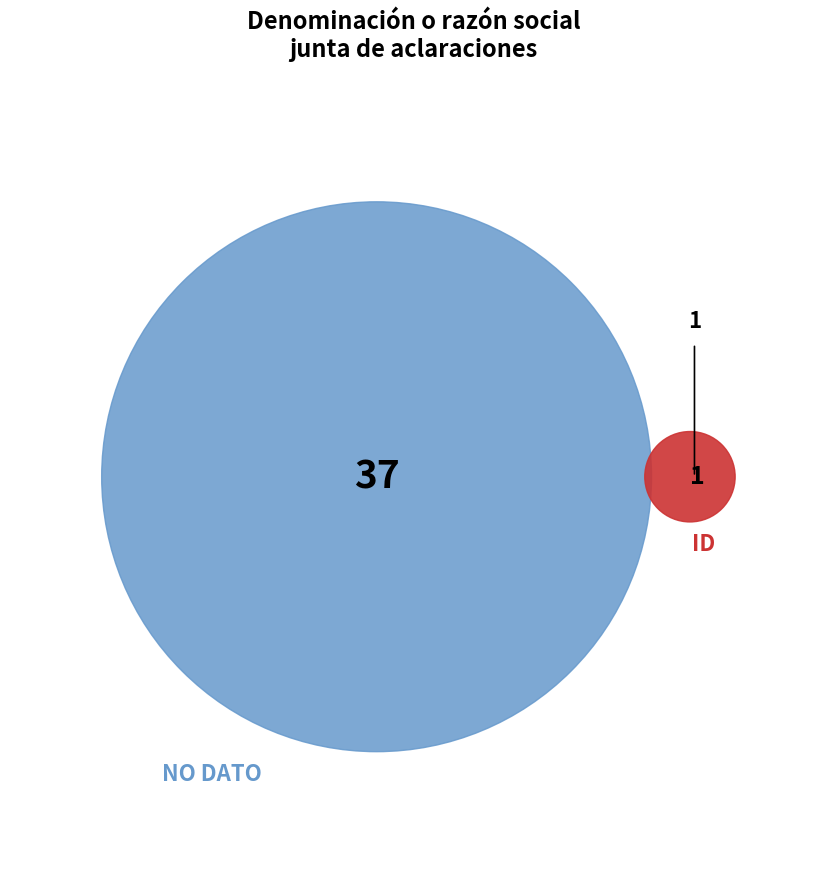

Which category accounts for the majority?

NO DATO